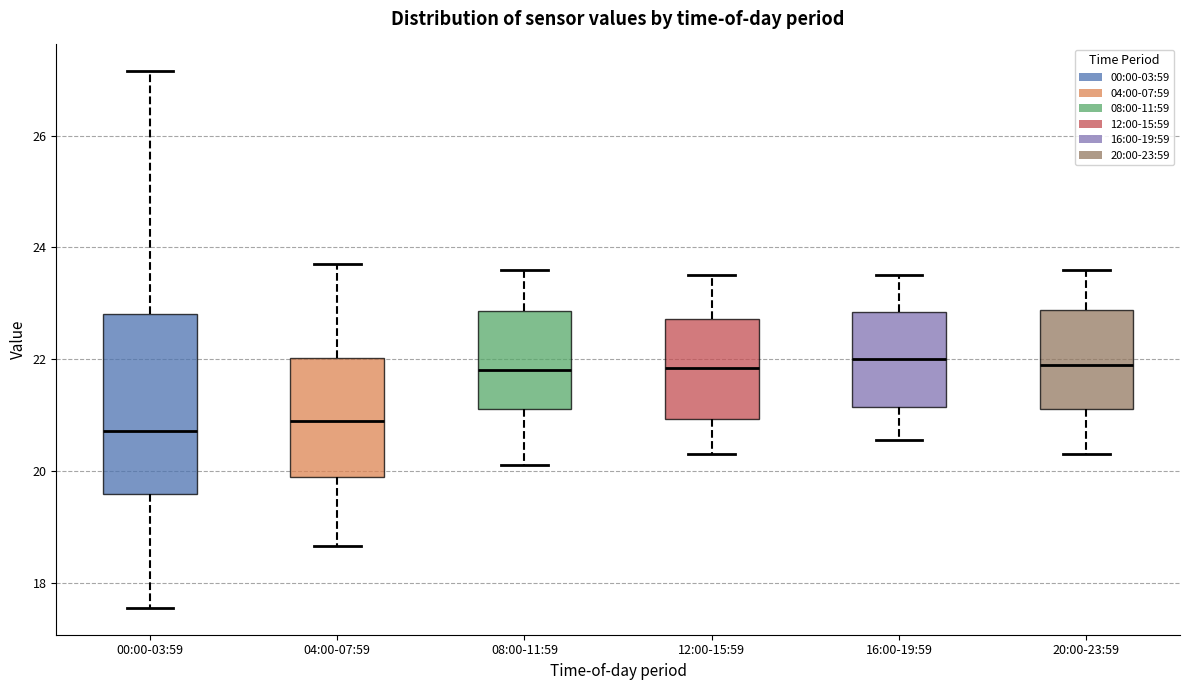

Reading left to right, transcribe this box plot: for each box, give where its median line is, the range the box spans, and where its two whiskers end, as read against the y-axis. The values are not printed on the chart, so give them approximately, as read against the axis.

00:00-03:59: median 20.8, box 19.6 to 22.8, whiskers 17.6 to 27.2
04:00-07:59: median 21.0, box 19.8 to 22.0, whiskers 18.6 to 23.8
08:00-11:59: median 21.8, box 21.2 to 22.8, whiskers 20.2 to 23.6
12:00-15:59: median 21.8, box 21.0 to 22.8, whiskers 20.4 to 23.6
16:00-19:59: median 22.0, box 21.2 to 22.8, whiskers 20.6 to 23.6
20:00-23:59: median 22.0, box 21.2 to 22.8, whiskers 20.4 to 23.6